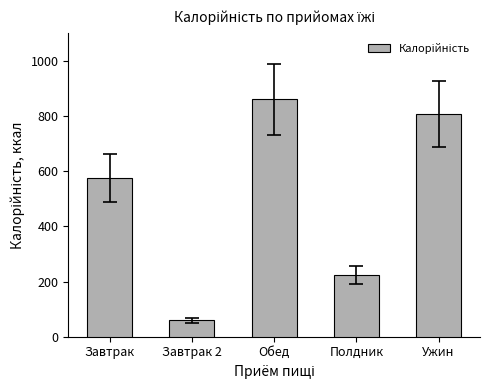

Rank the categories by value from highest to lowest.

Обед, Ужин, Завтрак, Полдник, Завтрак 2